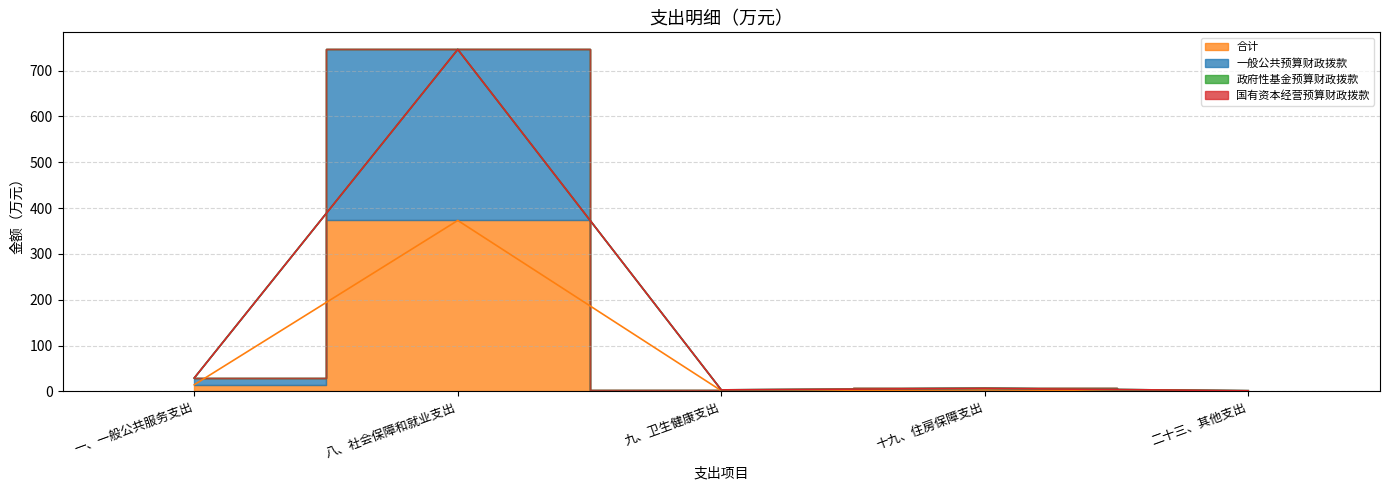

True or false: 一般公共预算财政拨款 and 合计 cross at least once.

False